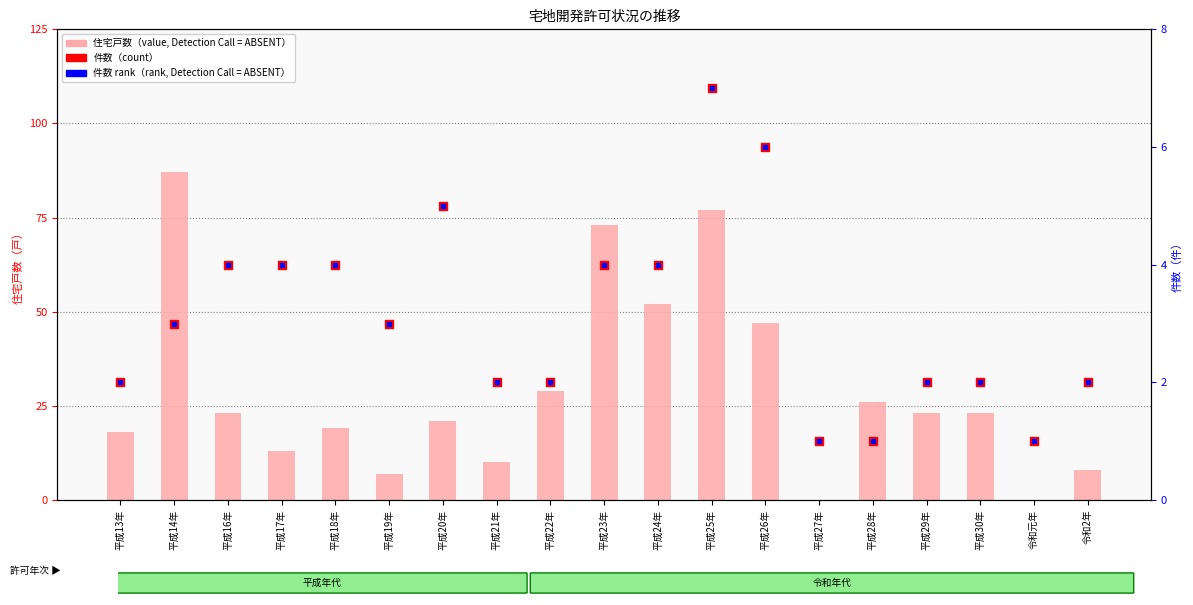

Is the value of 件数（count） at 平成19年 greater than the value of 件数 rank（rank, Detection Call = ABSENT） at 平成27年?

Yes